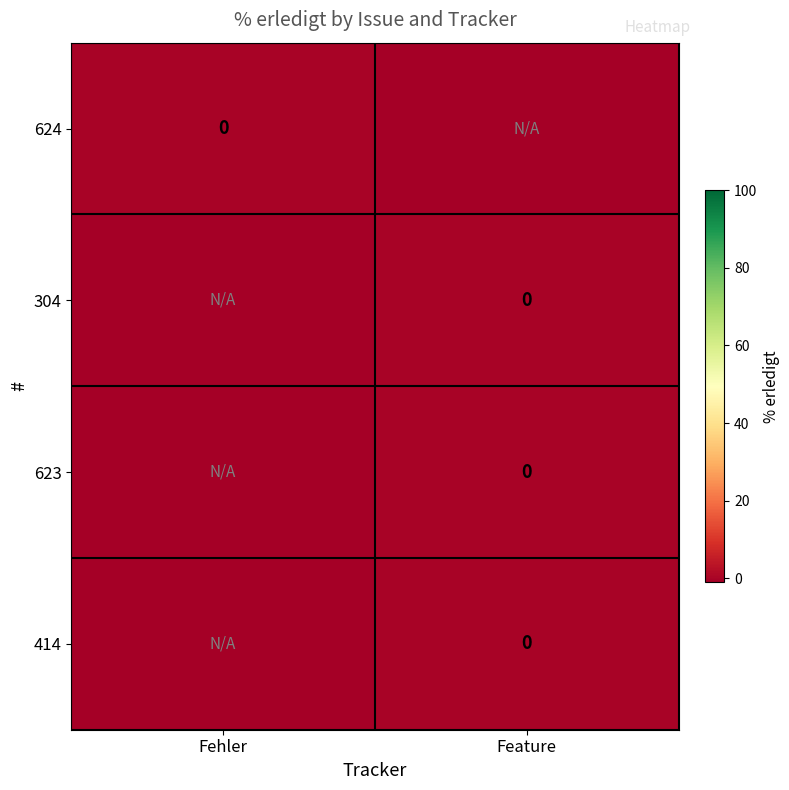

The 304 series shows -1 at Feature. True or false?

False